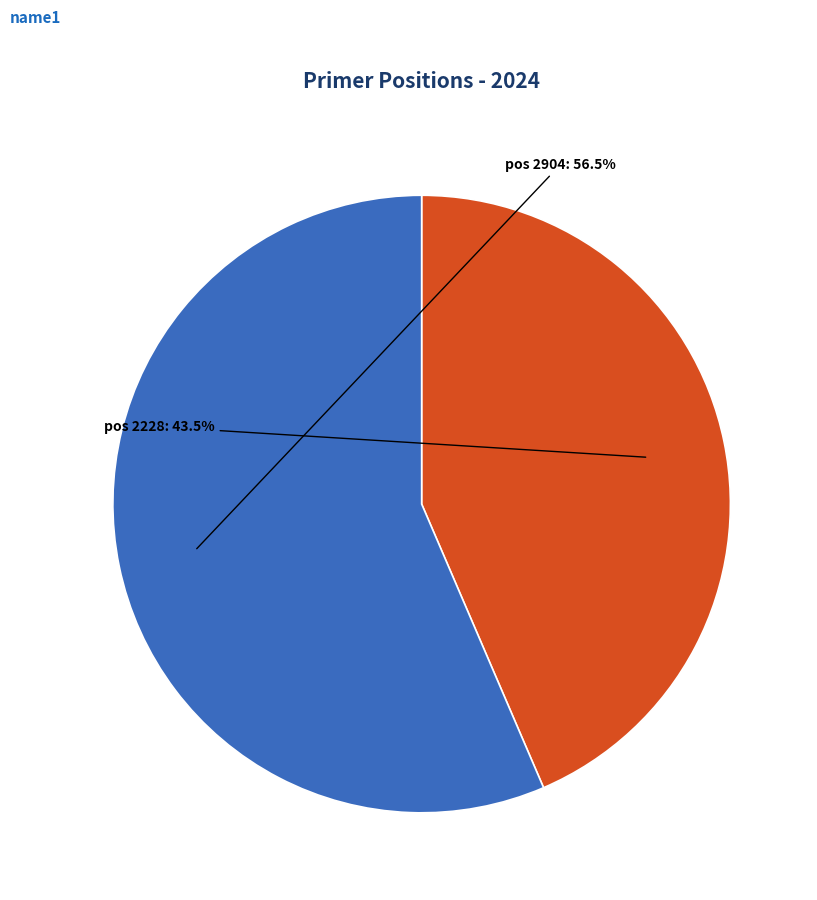

Count the number of slices in the pie.

2